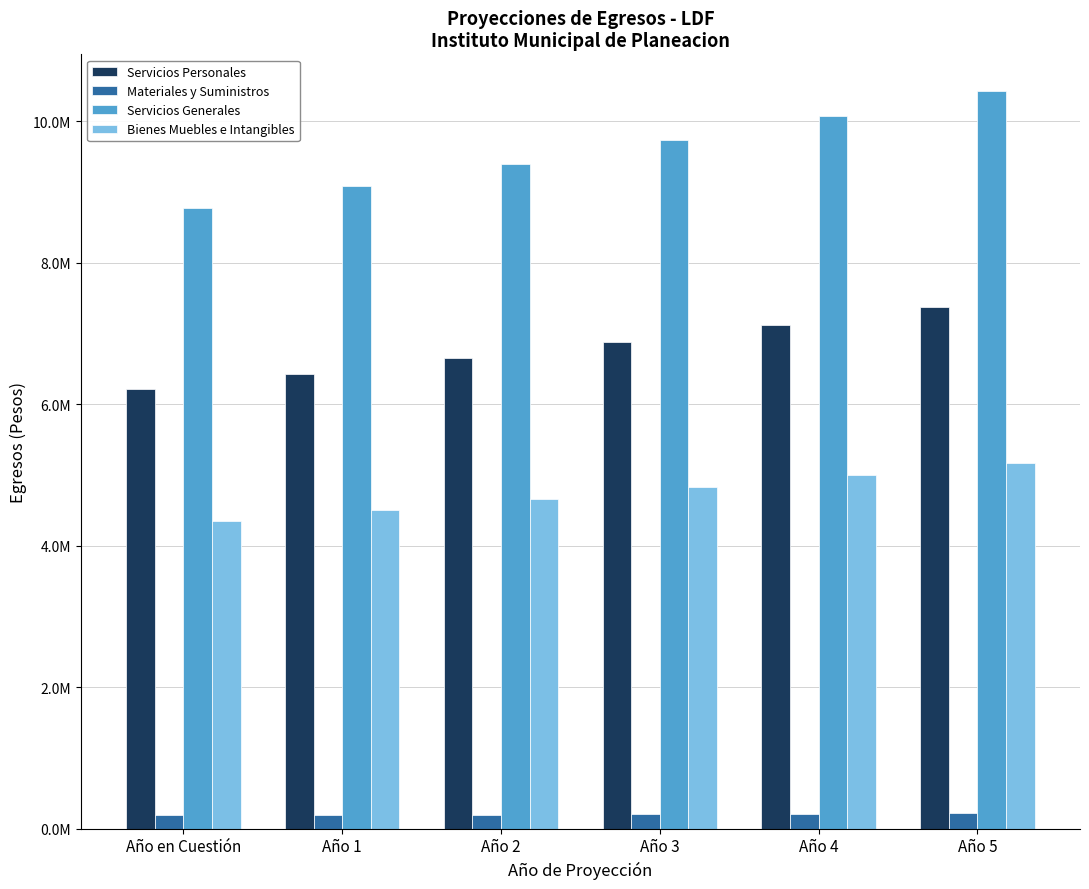

What is the approximate value of Servicios Personales at Año 5?

7371166.2